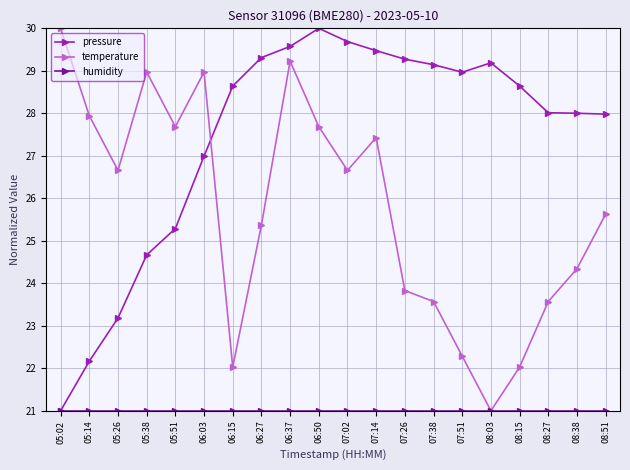

What is the total value across all series at 07:26?

74.1